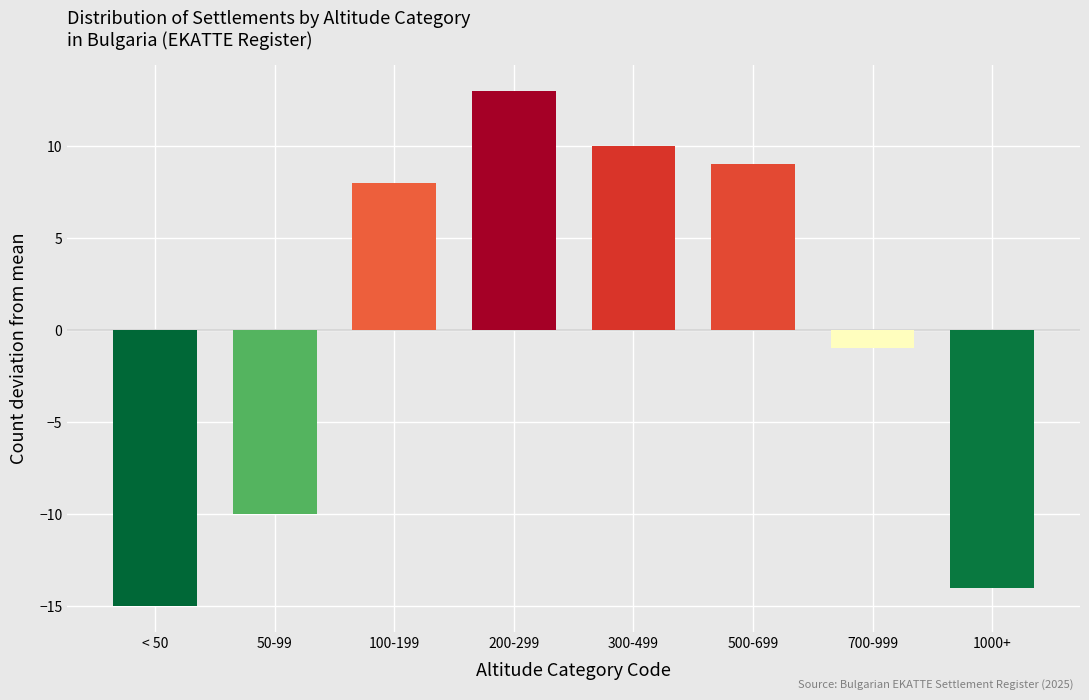

Reading left to right, transcribe all the data shown in this chart.

-15	-10	8	13	10	9	-1	-14